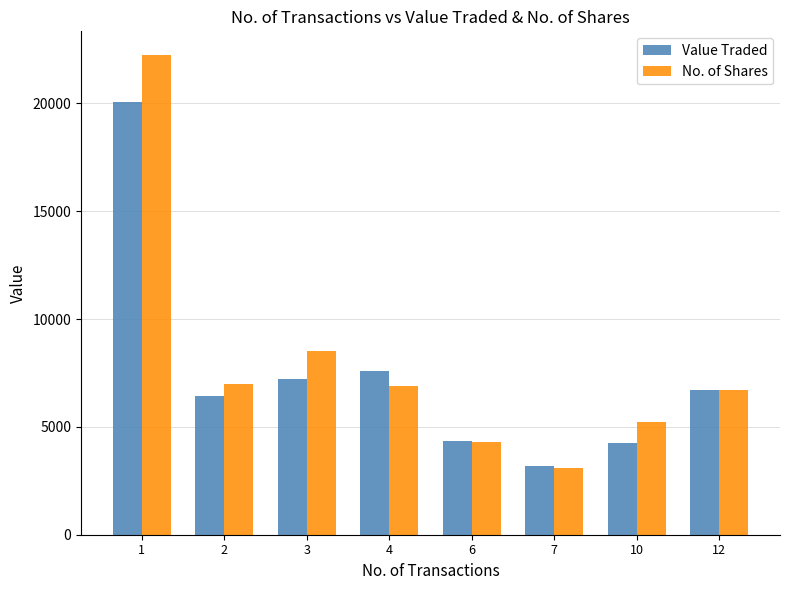

What is the maximum value shown in the chart?

22231